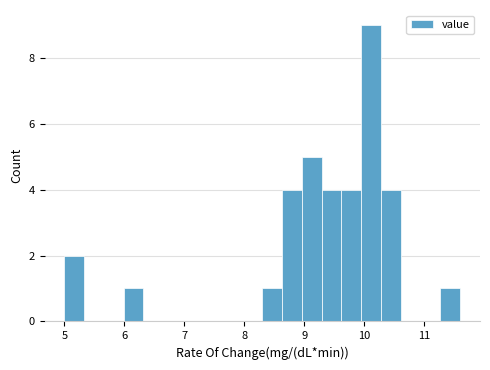

Around what value on the x-axis is the tallest bar? Give the approximate position of its centre, as read against the axis.

10.1